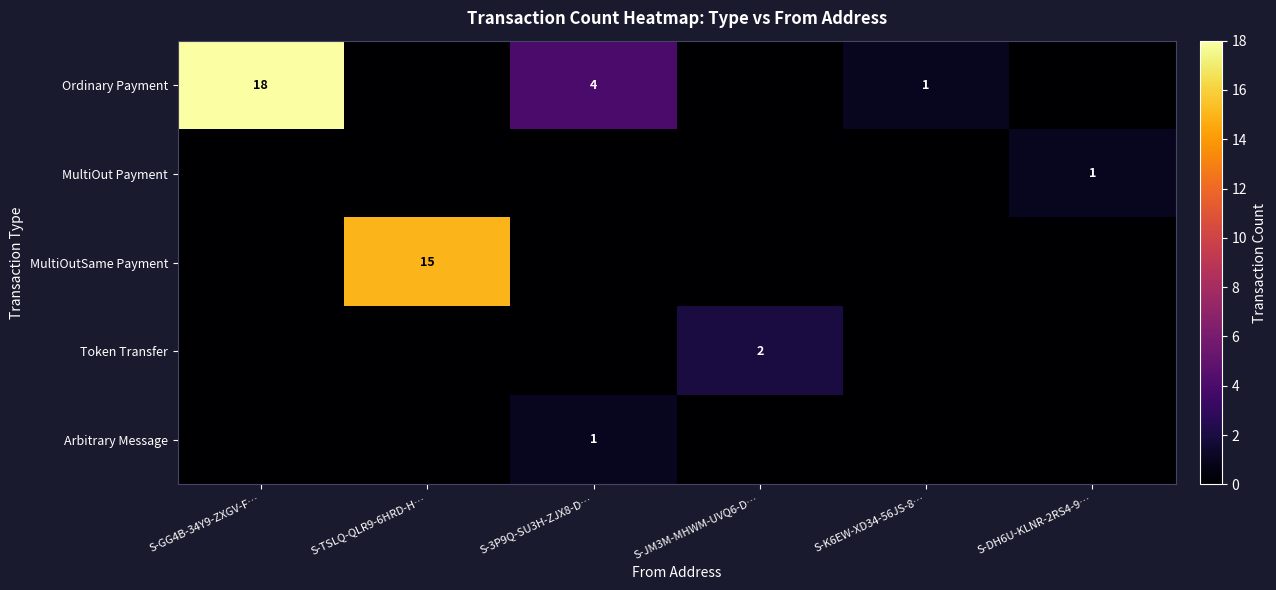

What is the difference between the highest and lowest values at S-K6EW-XD34-56JS-8…?

1